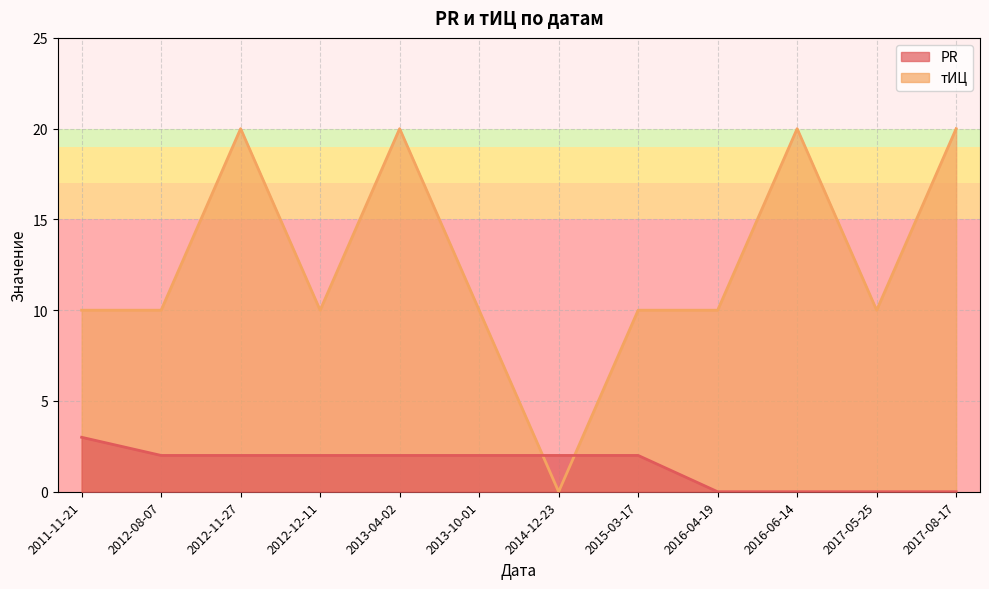

What is the value of the тИЦ point at the 9th from the left?

10